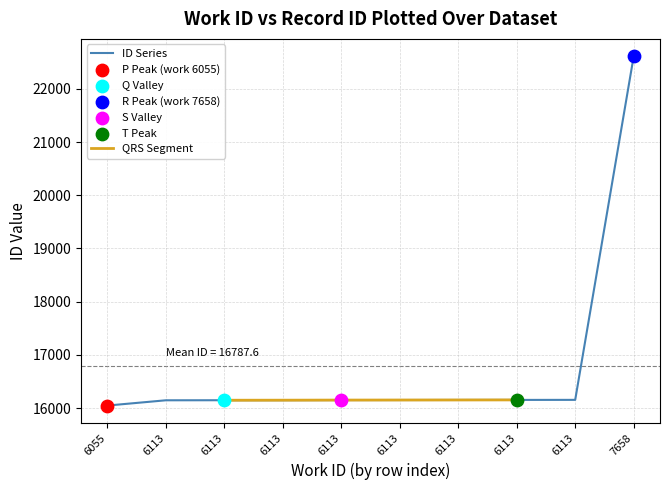

What is the change in value from 6113 to 6113?

+3